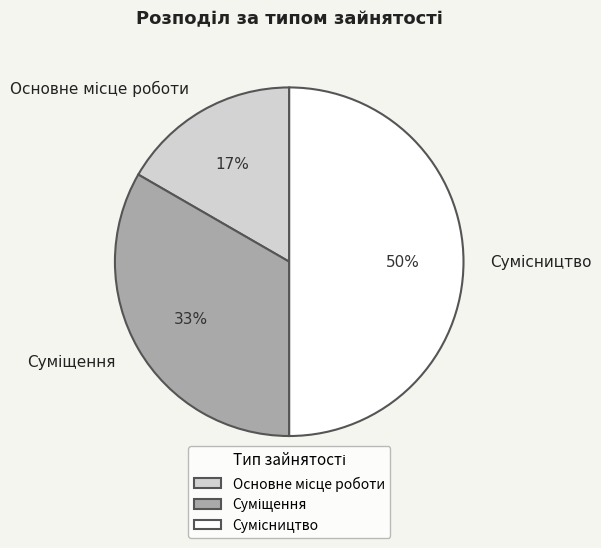

How many segments does this pie chart have?

3